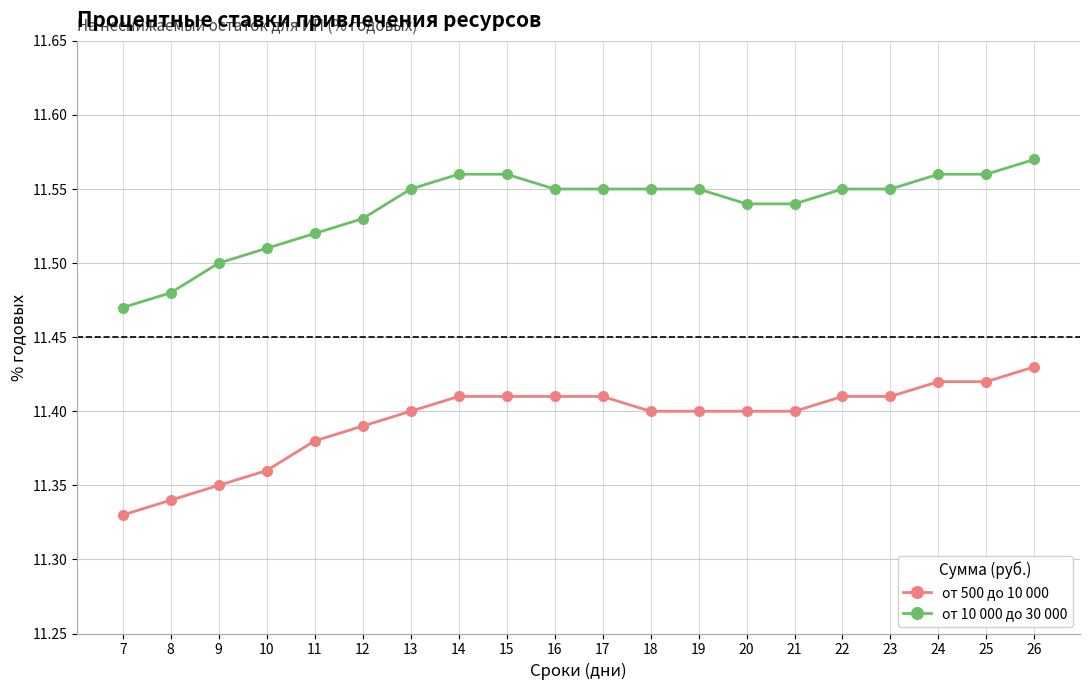

List the series in order of their overall mean, highest first.

от 10 000 до 30 000, от 500 до 10 000